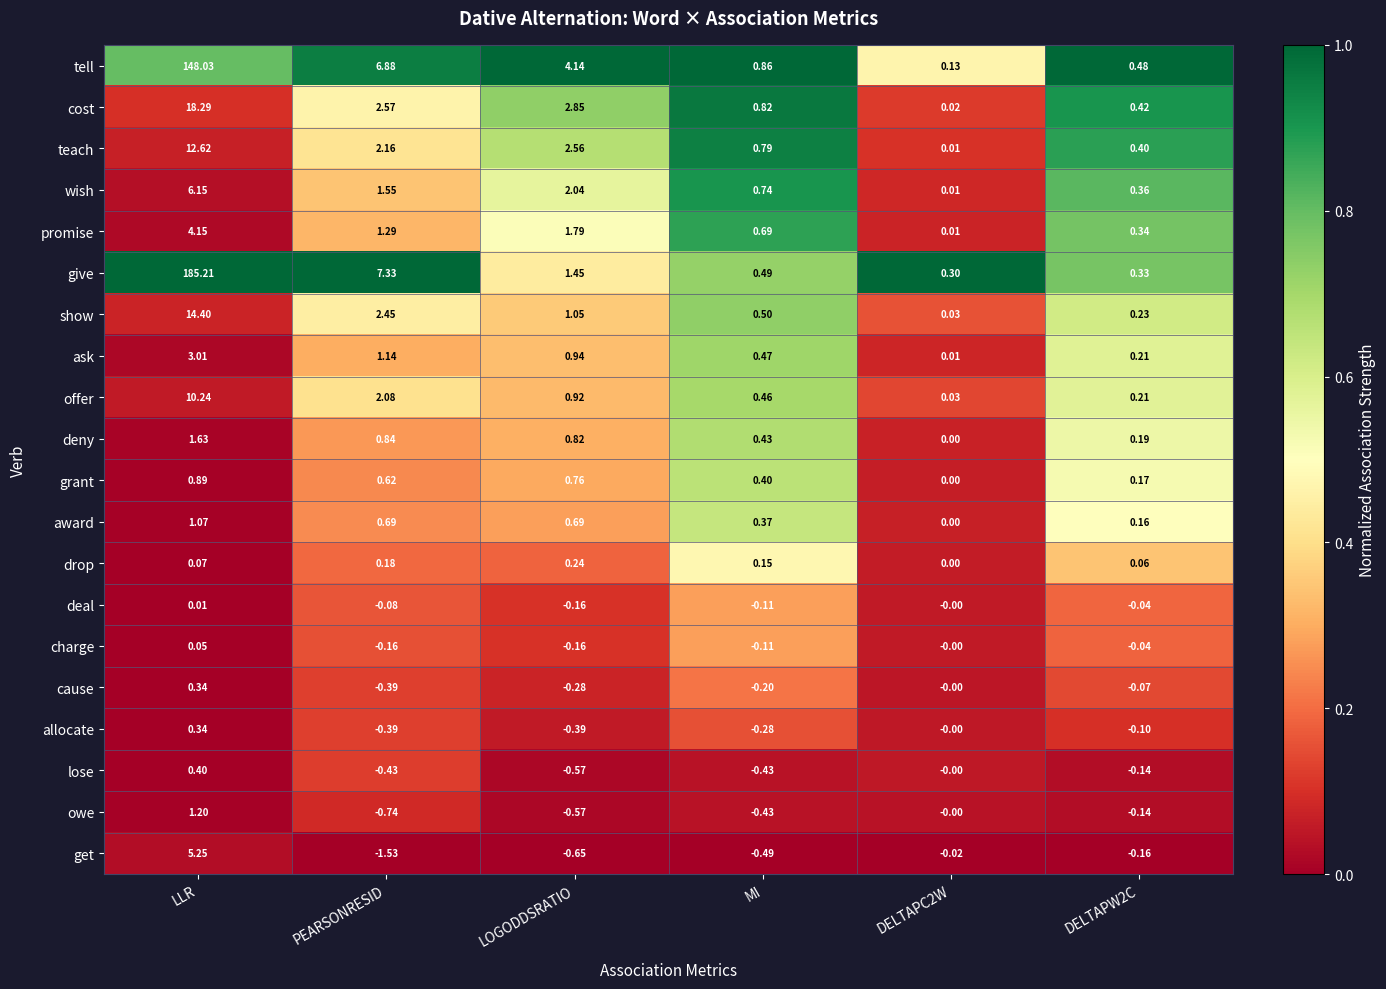

Which series has the widest spread of values?

give